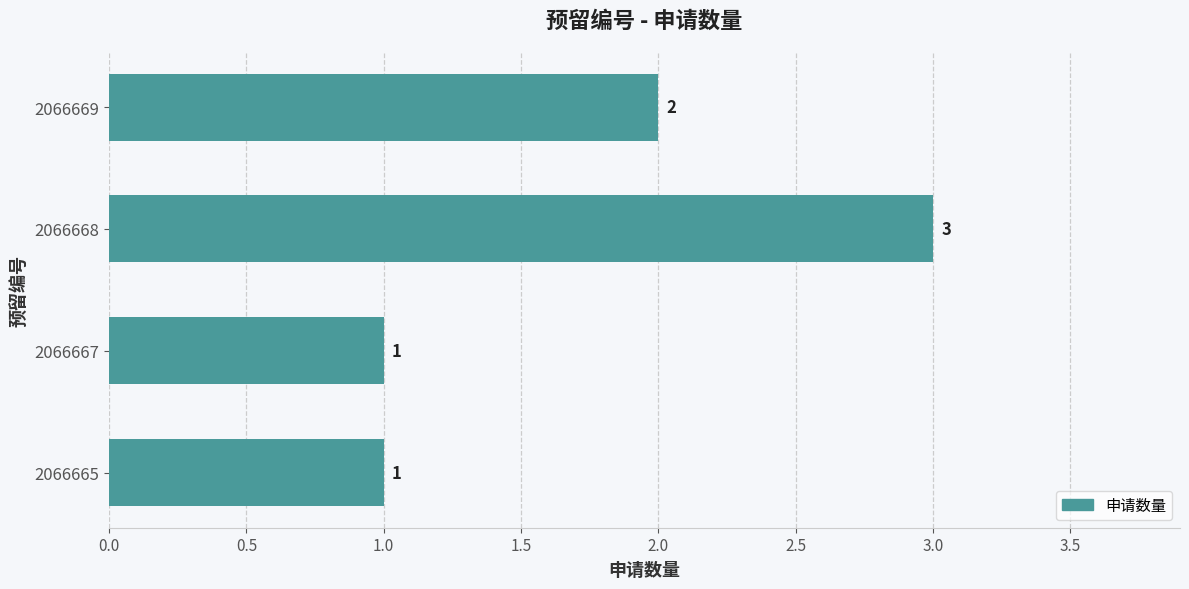

Count the values in the range 1 to 3.

4